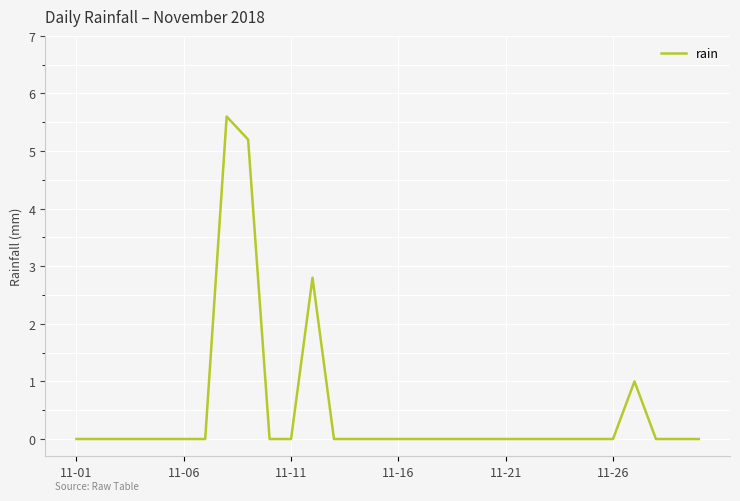

What is the greatest value displayed?

5.6